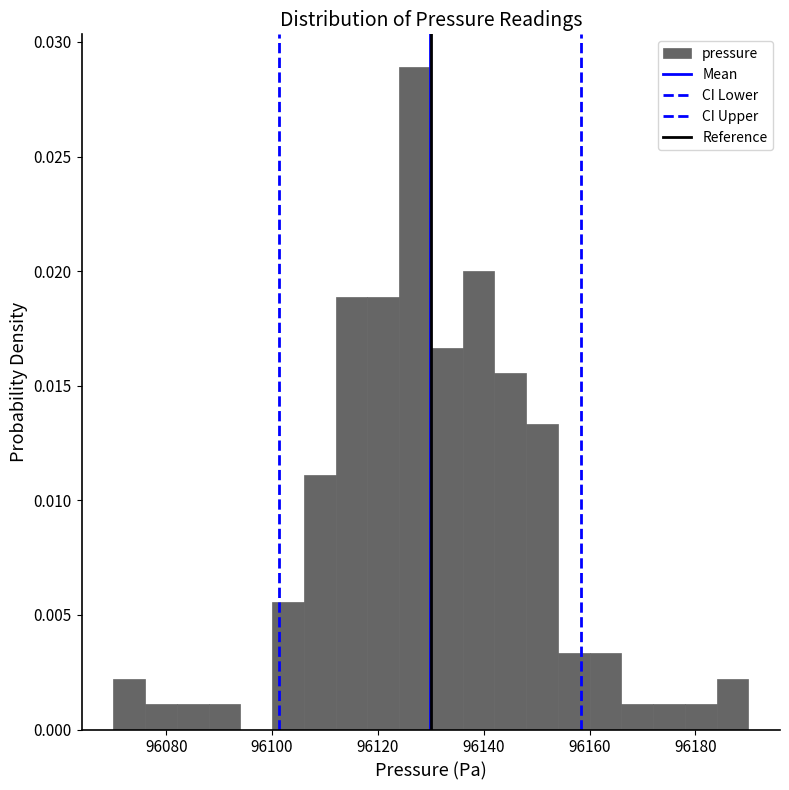

Around what value on the x-axis is the tallest bar? Give the approximate position of its centre, as read against the axis.

96128